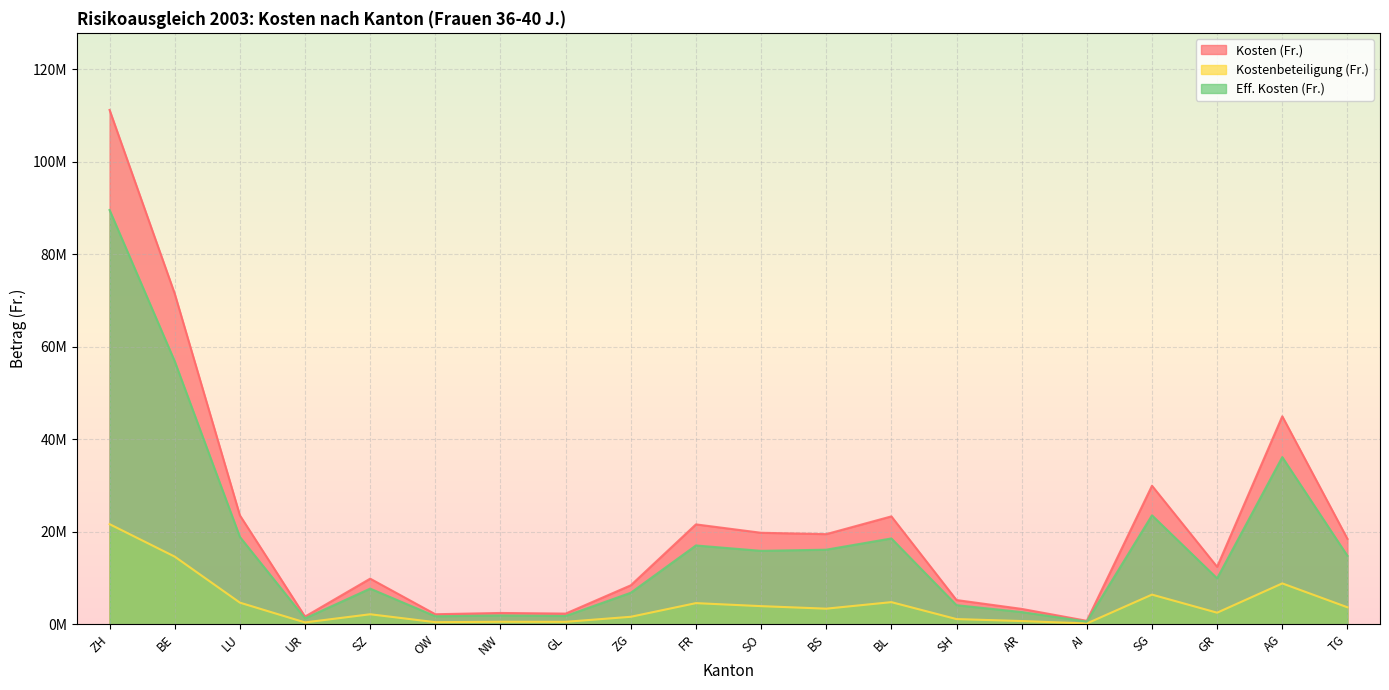

How many series are shown in this chart?

3